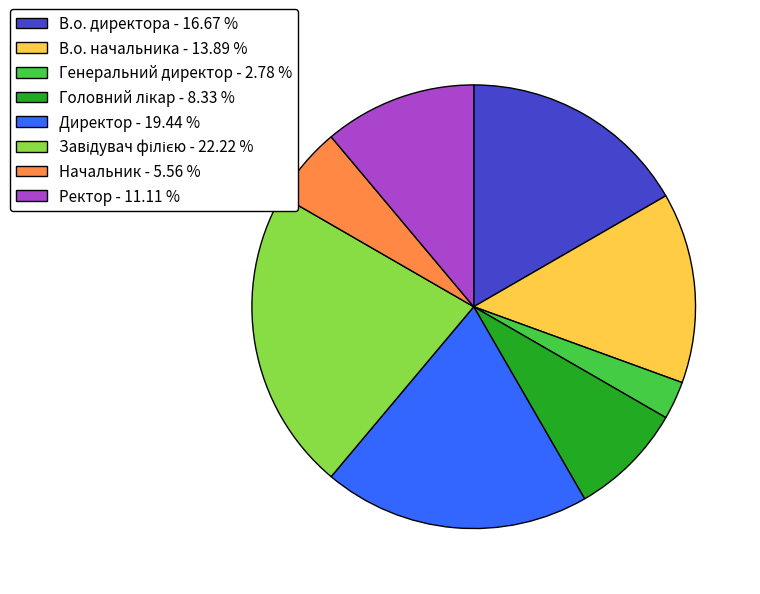

Does any single category account for the majority?

No